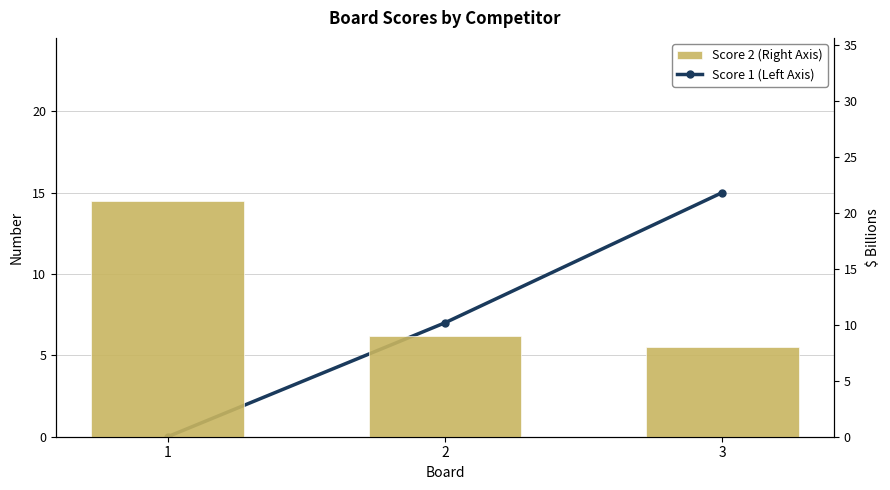

Which category has the highest value across all series?

1